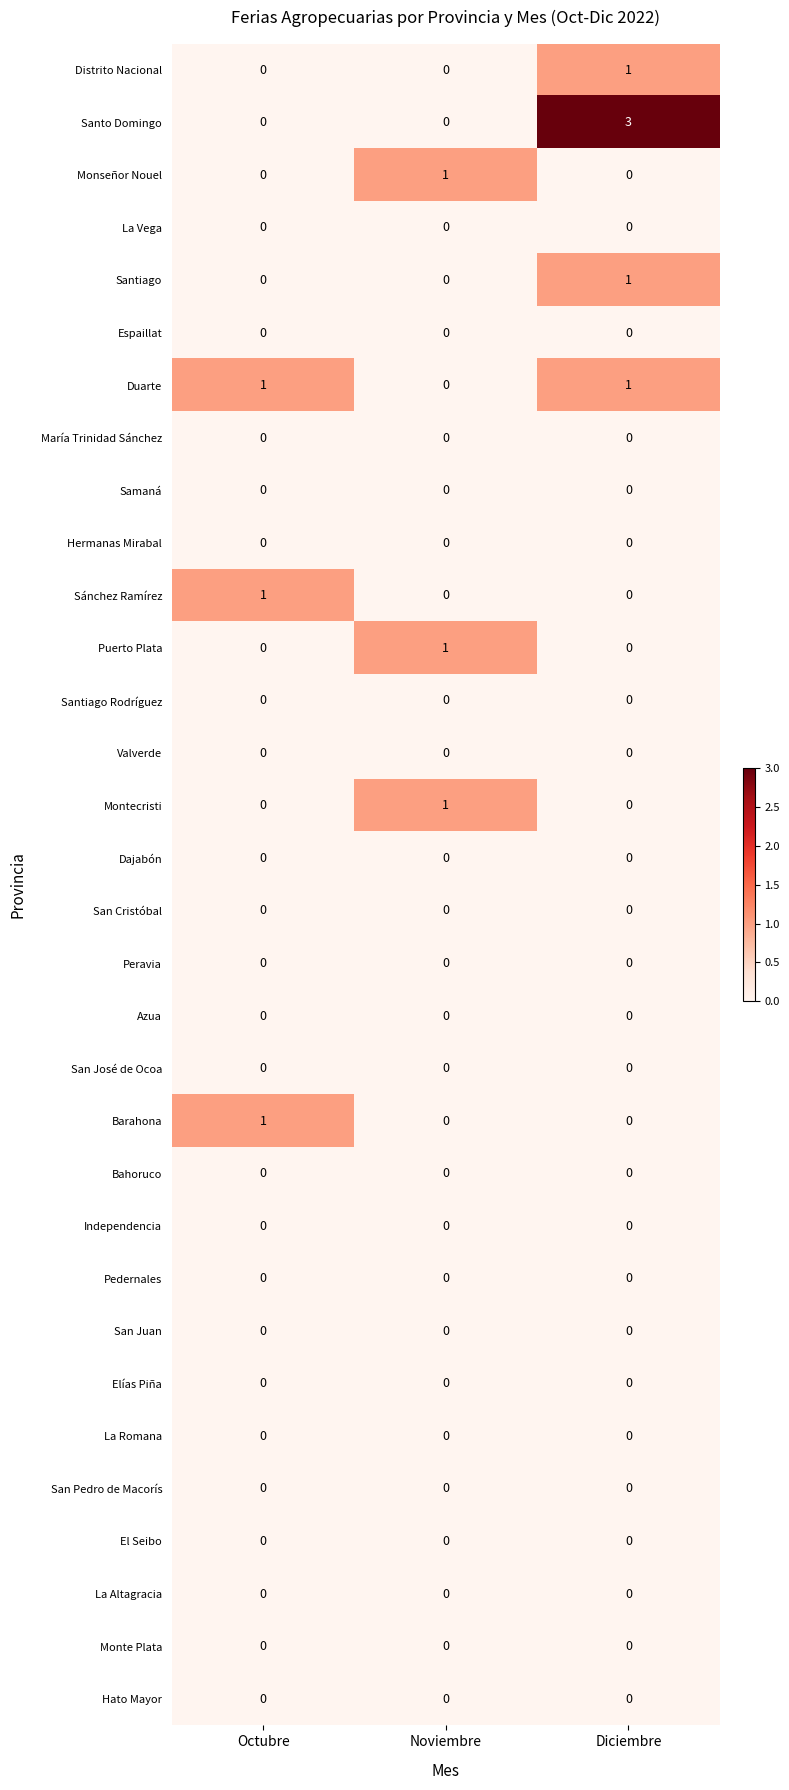

What is the spread (max minus min) of values at Noviembre?

1